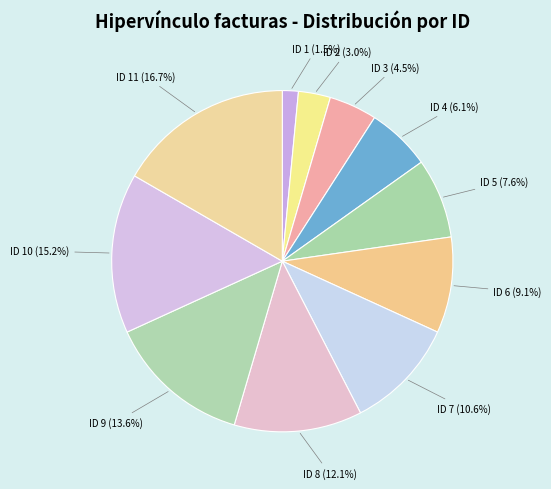

Is there any slice that represents more than half of the pie?

No